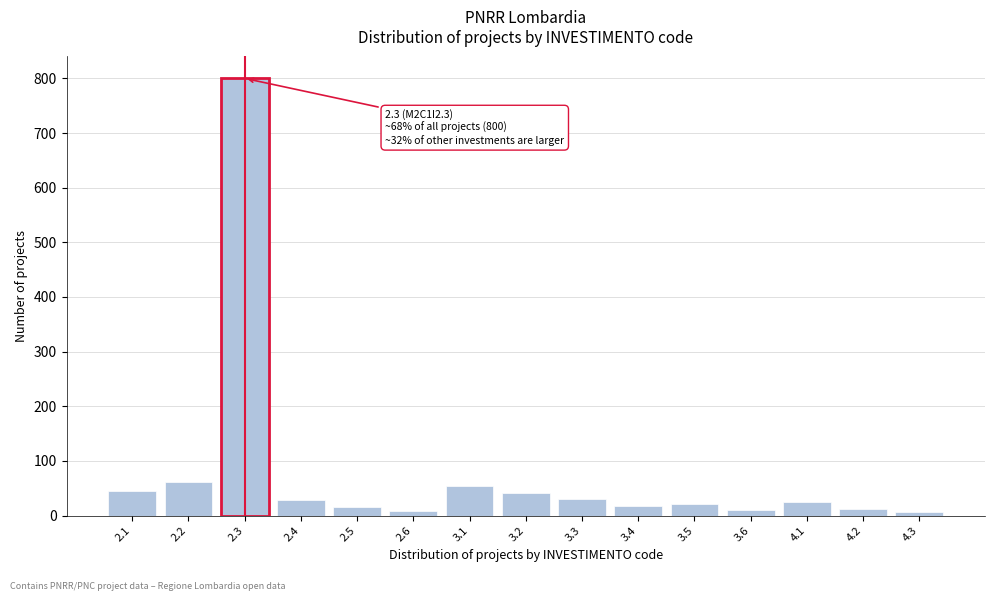

What is the greatest value displayed?

800